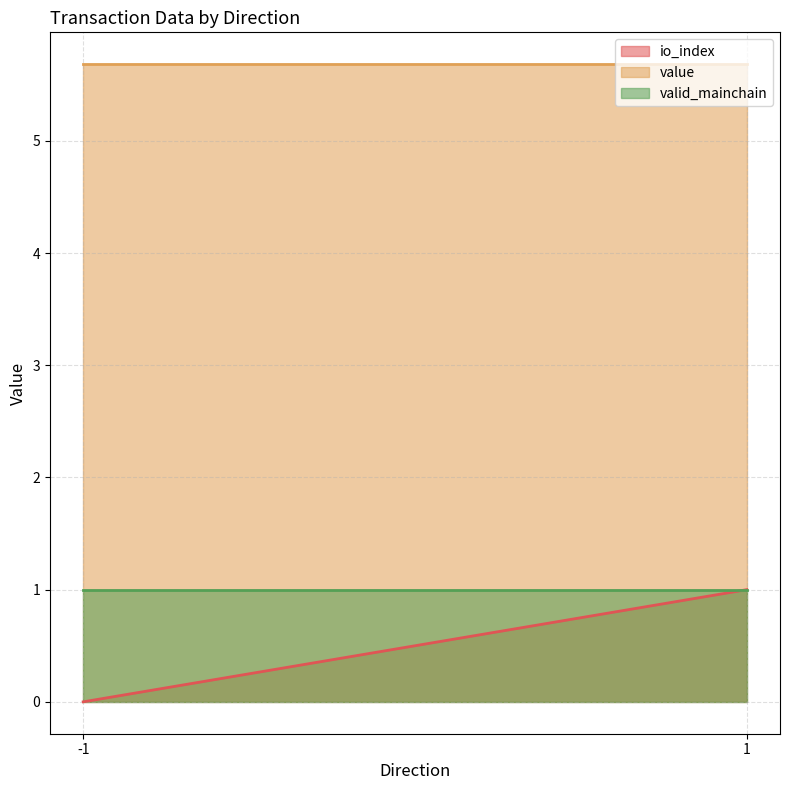

The io_index series shows 1.1 at 1. True or false?

False